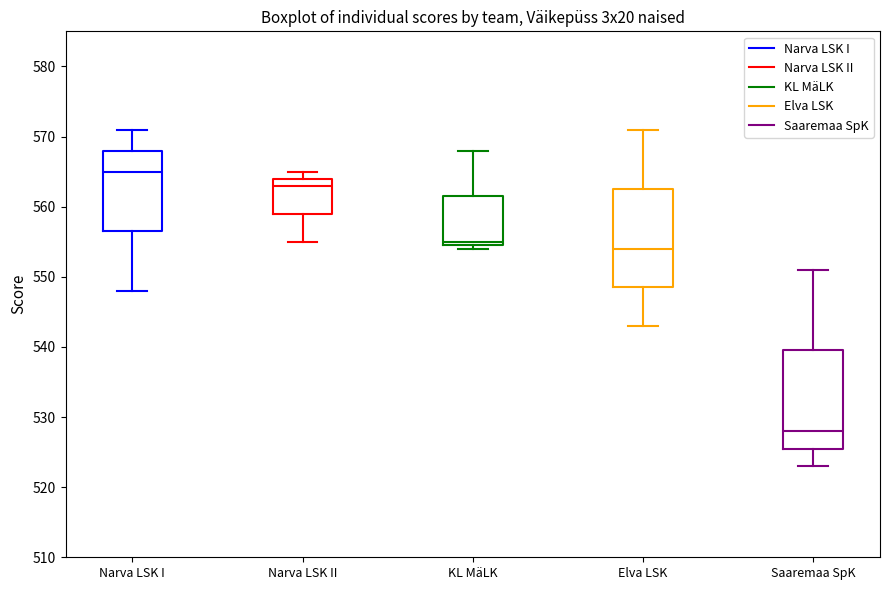

Reading left to right, transcribe this box plot: for each box, give where its median line is, the range the box spans, and where its two whiskers end, as read against the y-axis. The values are not printed on the chart, so give them approximately, as read against the axis.

Narva LSK I: median 565, box 557 to 568, whiskers 548 to 571
Narva LSK II: median 563, box 559 to 564, whiskers 555 to 565
KL MäLK: median 555 (just above the box's lower edge), box 555 to 562, whiskers 554 to 568
Elva LSK: median 554, box 549 to 563, whiskers 543 to 571
Saaremaa SpK: median 528, box 526 to 540, whiskers 523 to 551